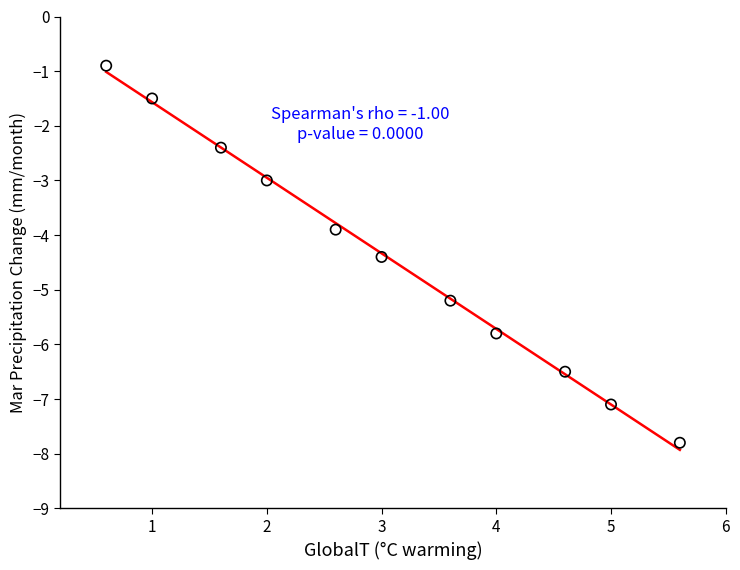

What Y value in the scatter plot is closest to -4?

-3.9